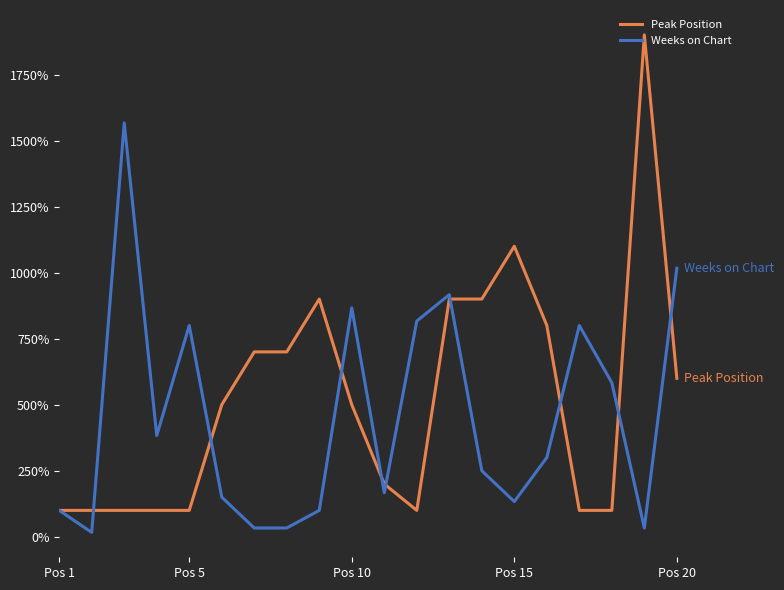

True or false: Peak Position and Weeks on Chart cross at least once.

True